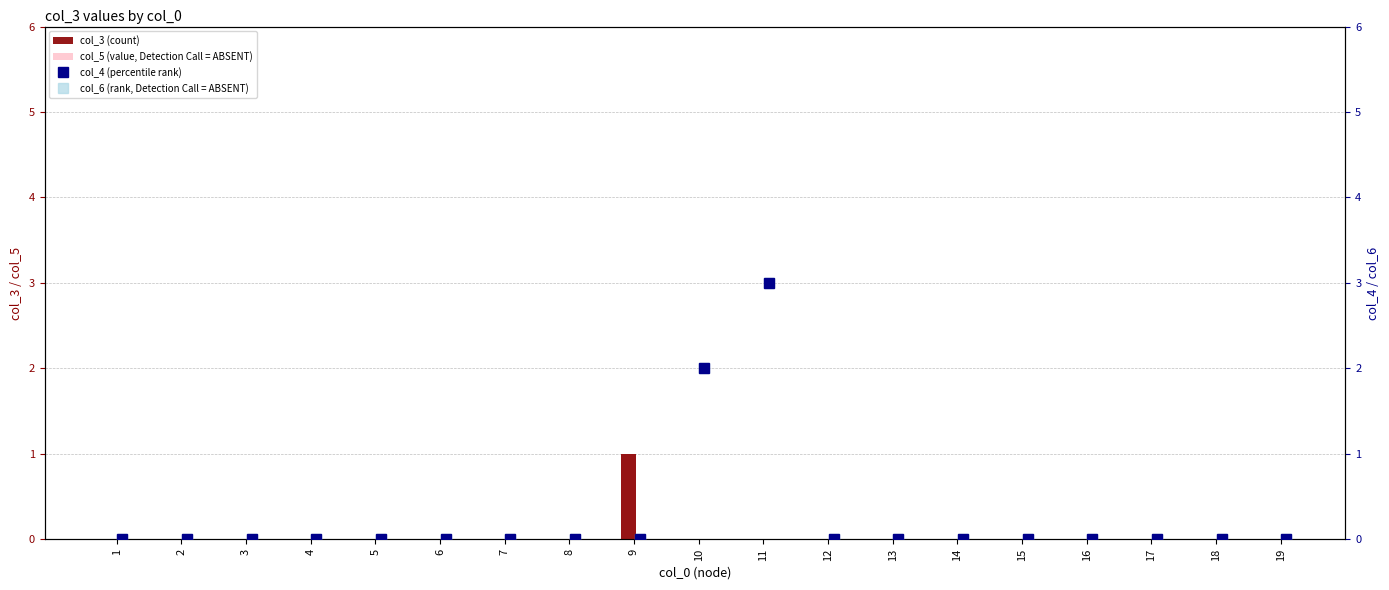

Are the bars grouped side by side (vs. stacked)?

Yes